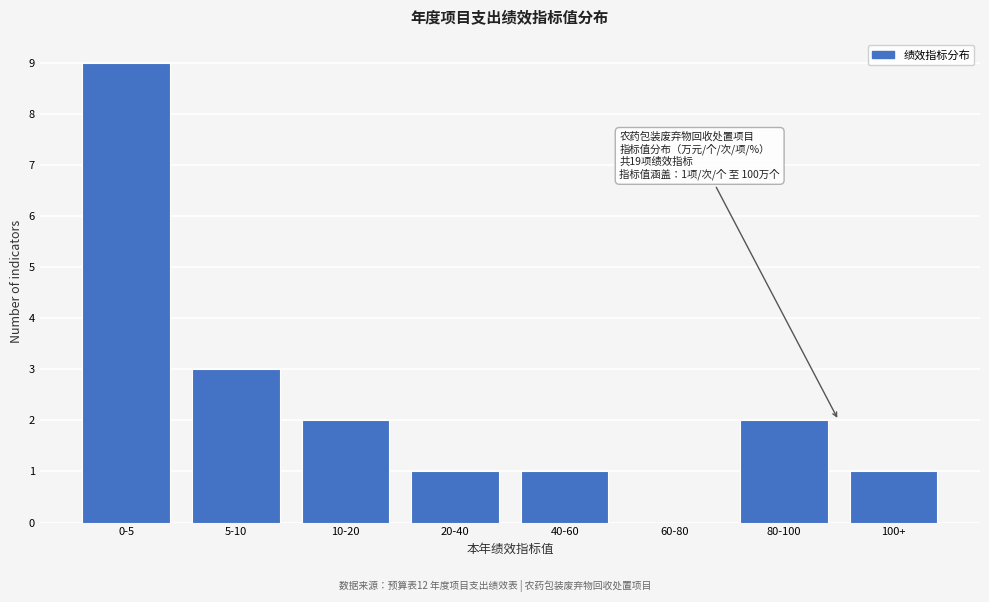

Reading left to right, list all the values displayed in this chart.

0-5=9	5-10=3	10-20=2	20-40=1	40-60=1	60-80=0	80-100=2	100+=1